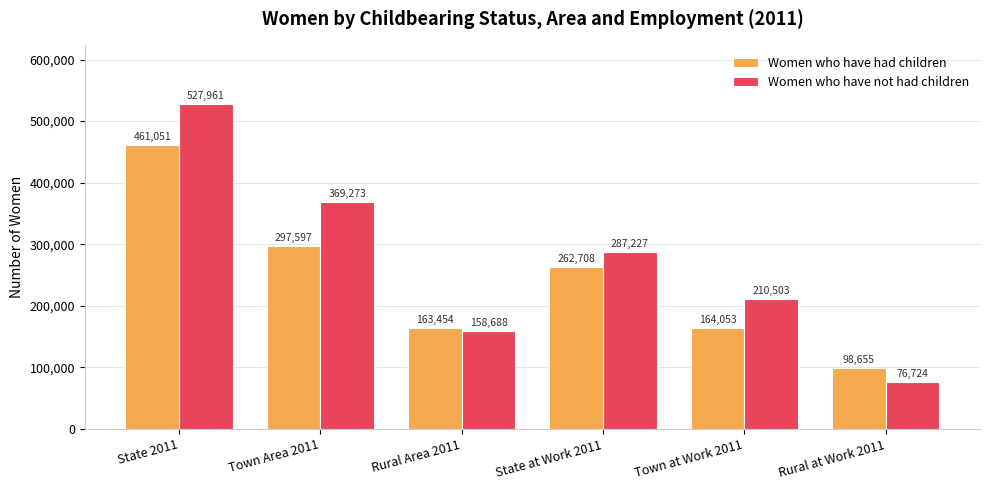

Reading left to right, transcribe all the data shown in this chart.

Women who have had children: 461051	297597	163454	262708	164053	98655
Women who have not had children: 527961	369273	158688	287227	210503	76724